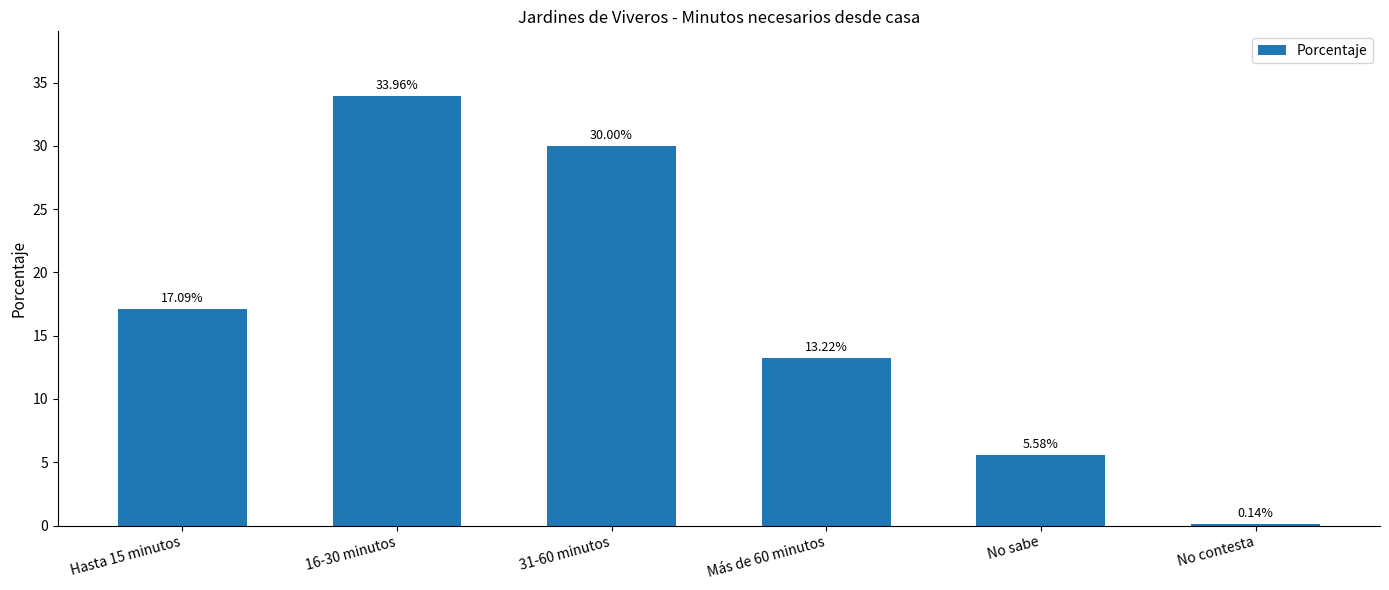

What is the difference between the values at No sabe and Más de 60 minutos?

7.6